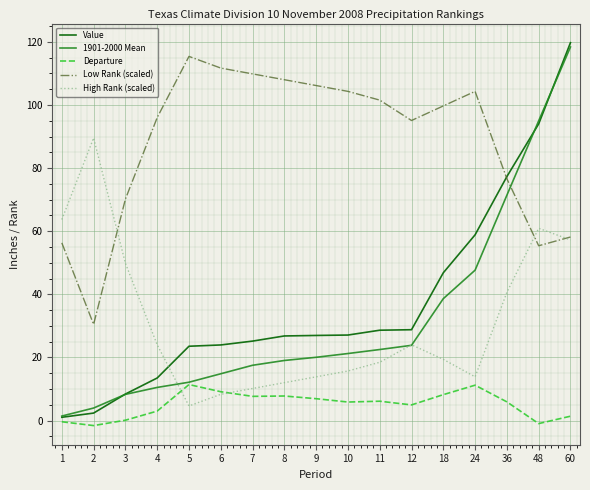

Which series has the largest total across all categories?

Low Rank (scaled)